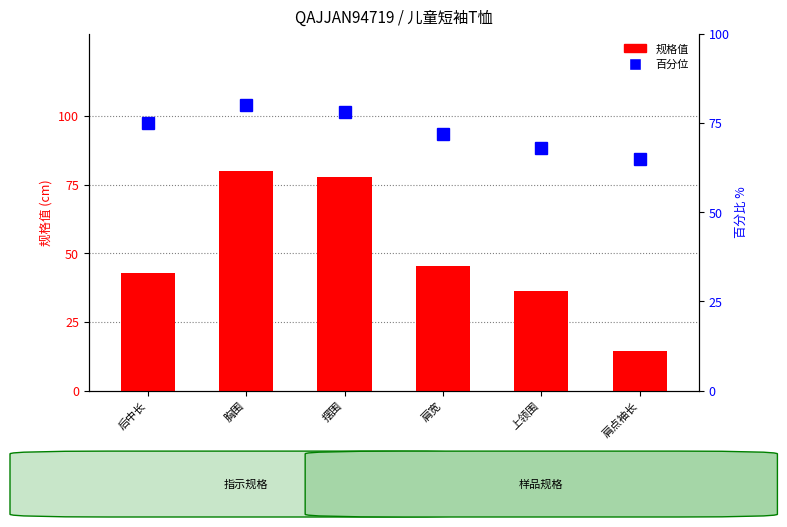

What is the highest value of the 规格值 series?

80.0